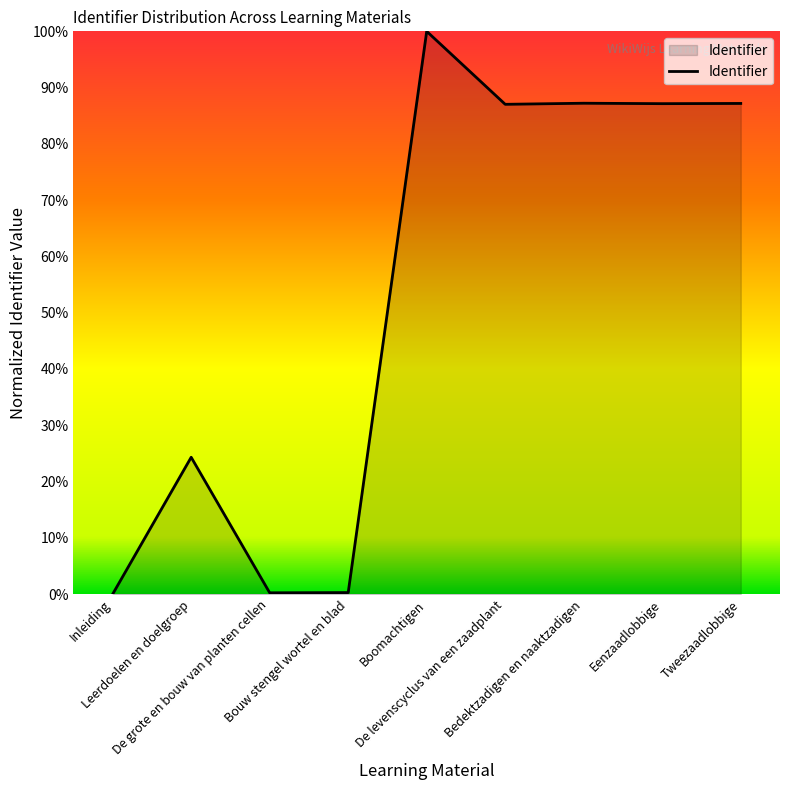

The chart shows a value of 61.0 at Bedektzadigen en naaktzadigen. True or false?

False